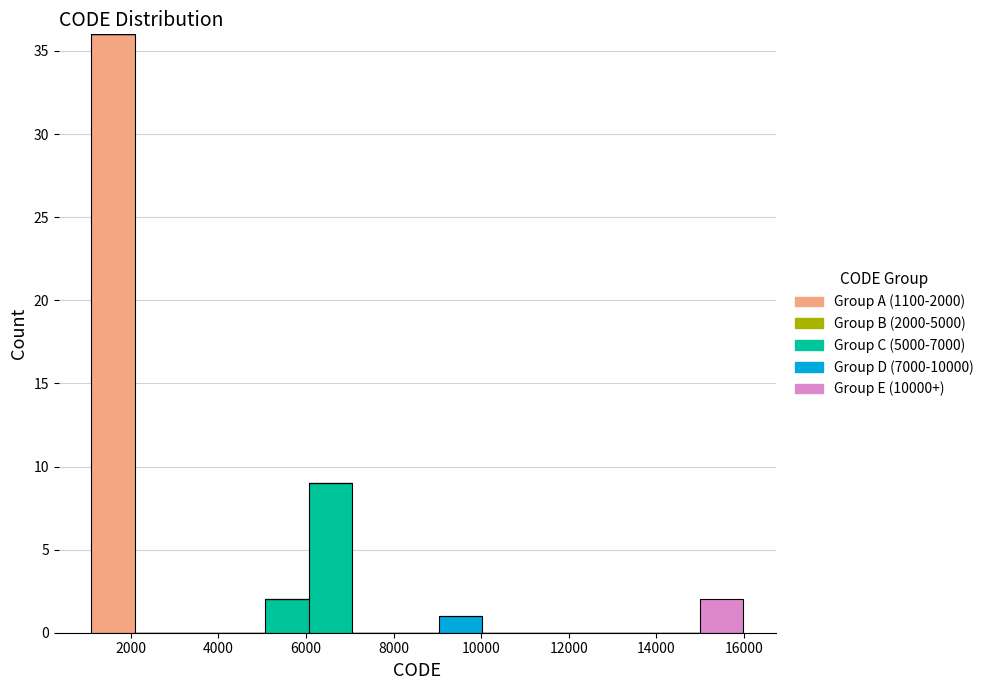

What is the total height of the stacked bar covering 5000 to 6000 on the x-axis? Neither the bar edges nor the heights are printed on the chart, so give them approximately, as read against the axes.

2